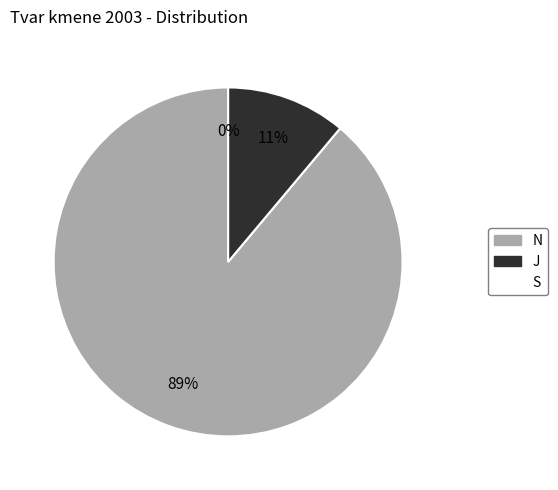

Is there any slice that represents more than half of the pie?

Yes